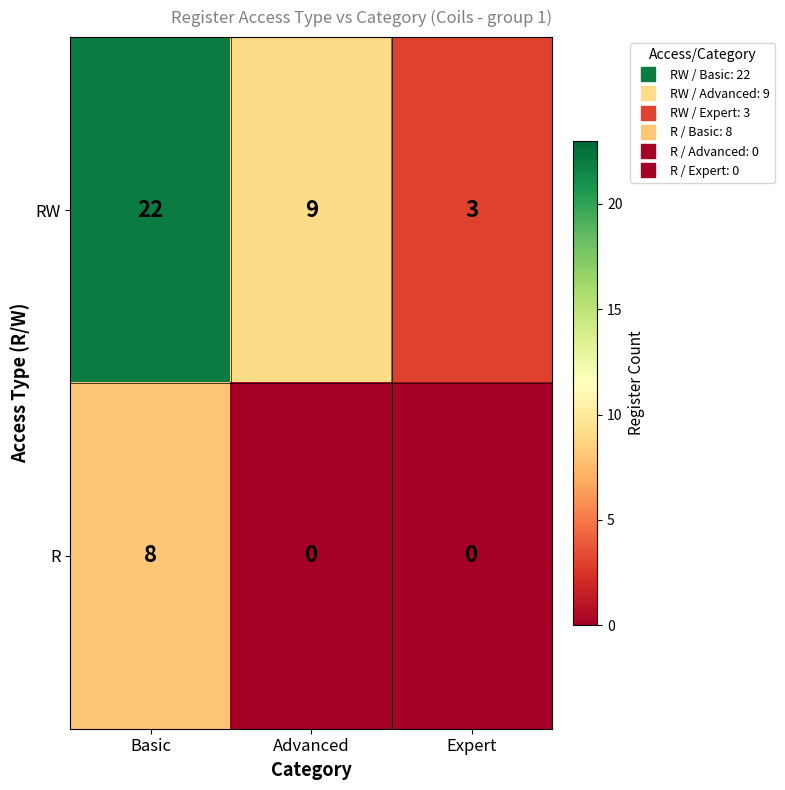

Count the number of data series in this chart.

2